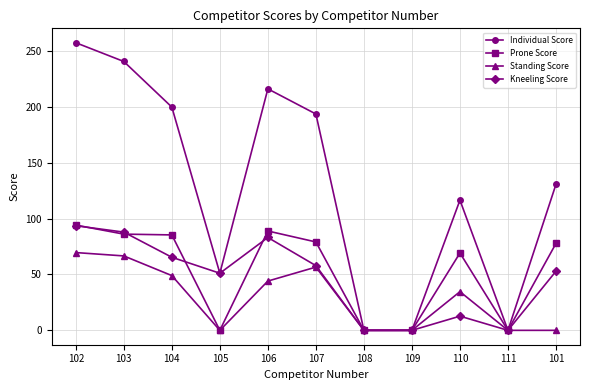

What are all the series names shown in the legend?

Individual Score, Prone Score, Standing Score, Kneeling Score